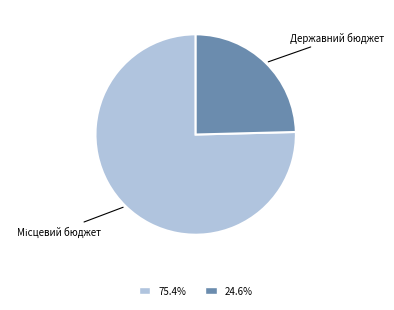

Does any single category account for the majority?

Yes